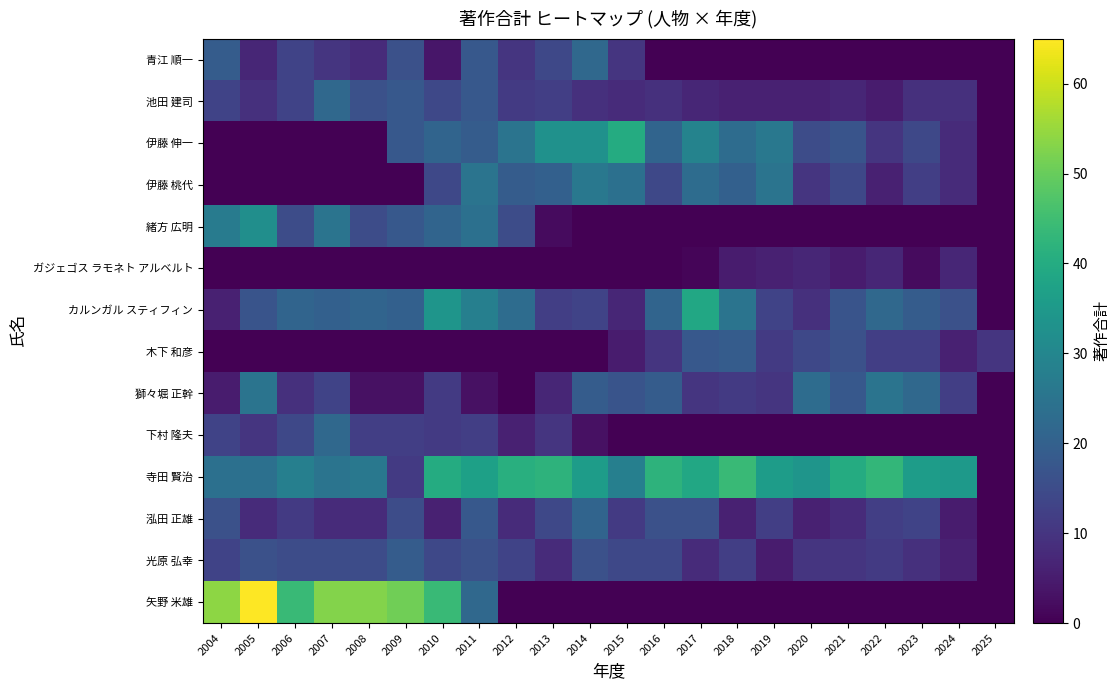

What is the maximum value shown in the chart?

65